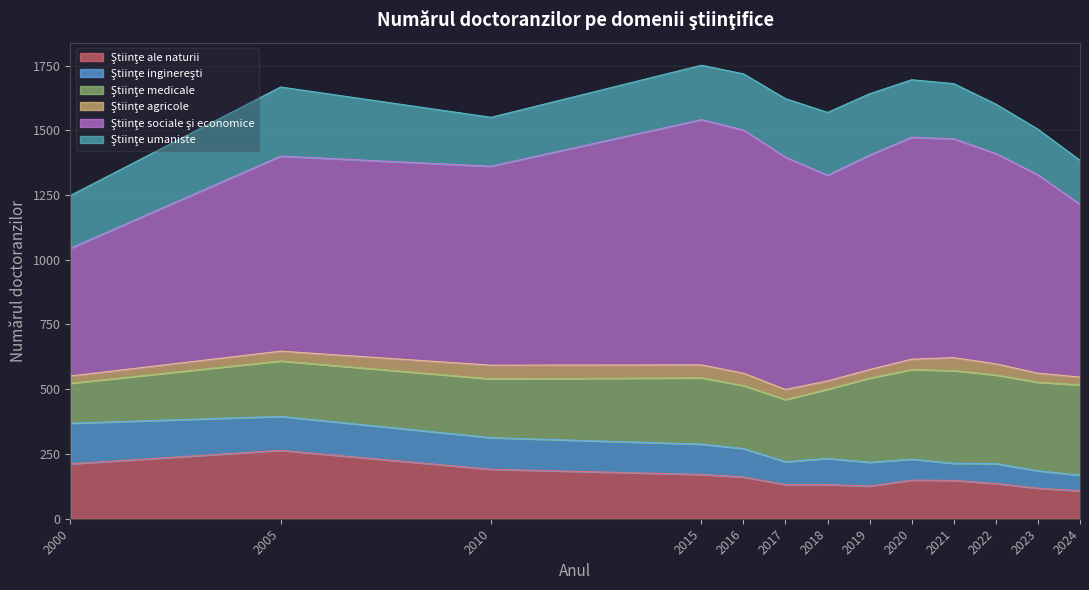

What is the value of the Ştiinţe inginereşti point at the 1st from the left?

157